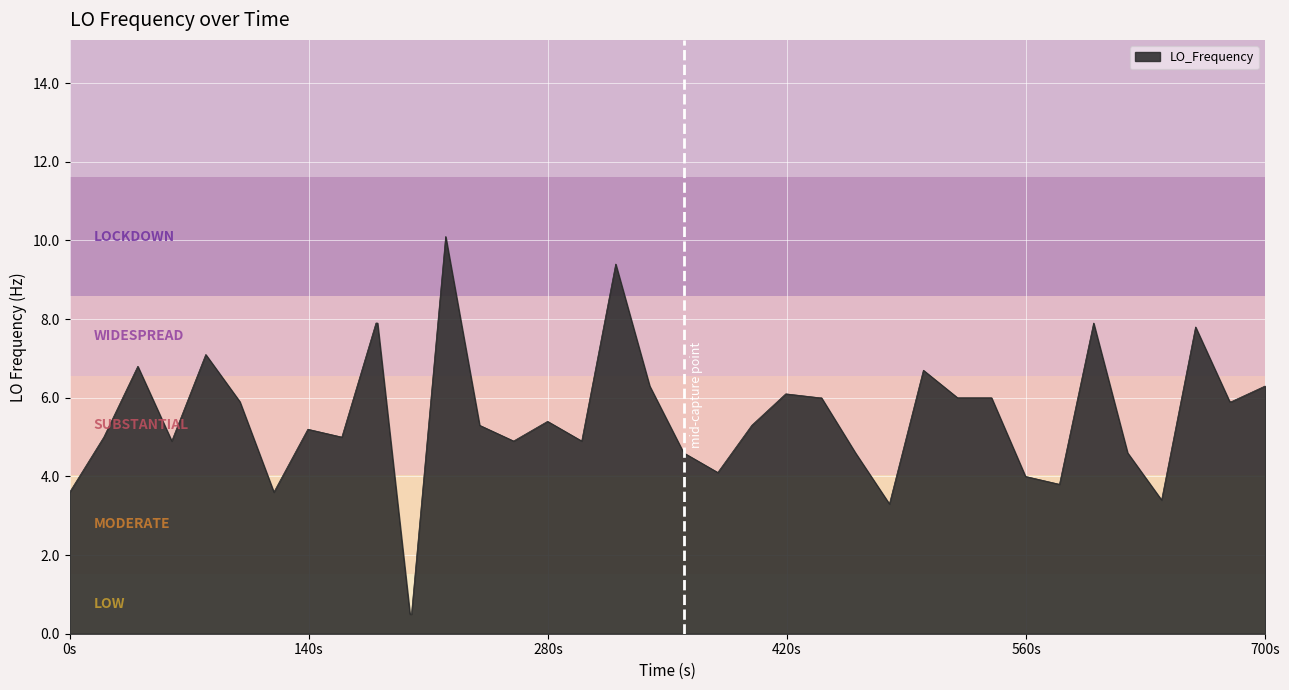

What is the maximum value shown in the chart?

10.1